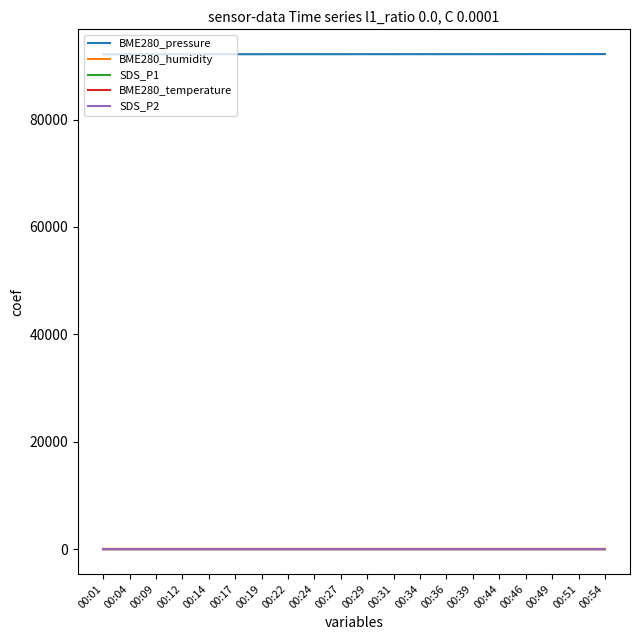

What is the maximum value shown in the chart?

92189.0